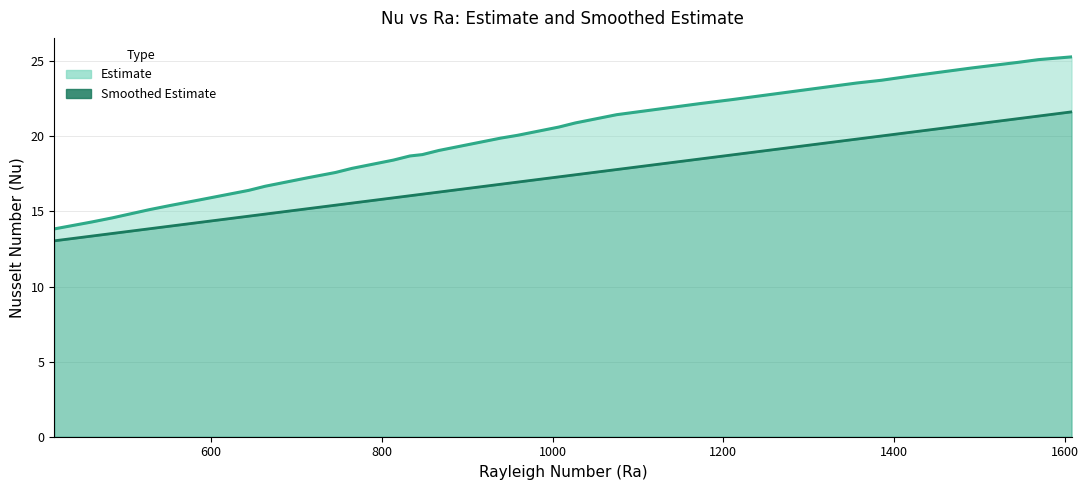

True or false: col_2 (lower) and Nu (upper) cross at least once.

False